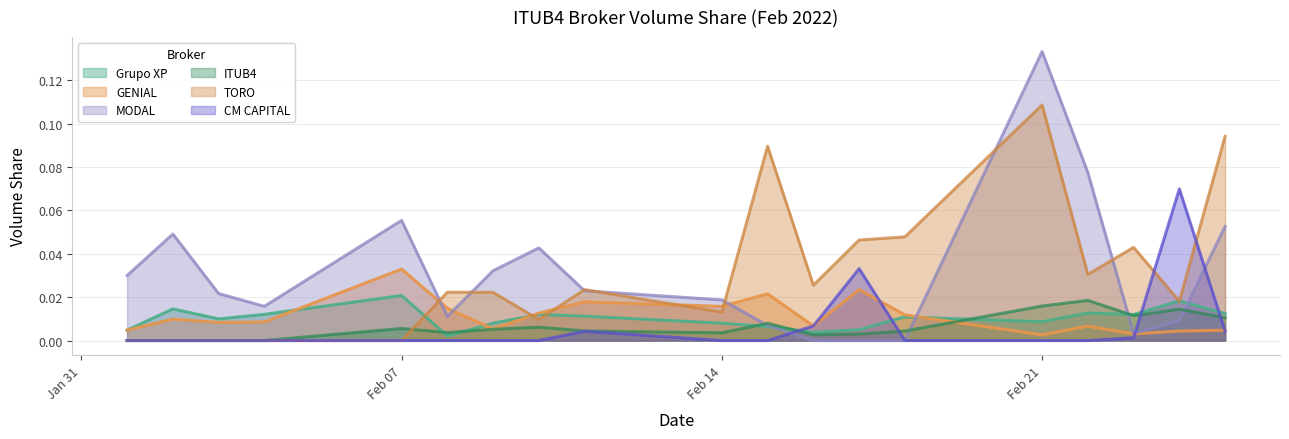

Rank the series at Feb 21 from highest to lowest value.

MODAL, TORO, ITUB4, Grupo XP, GENIAL, CM CAPITAL